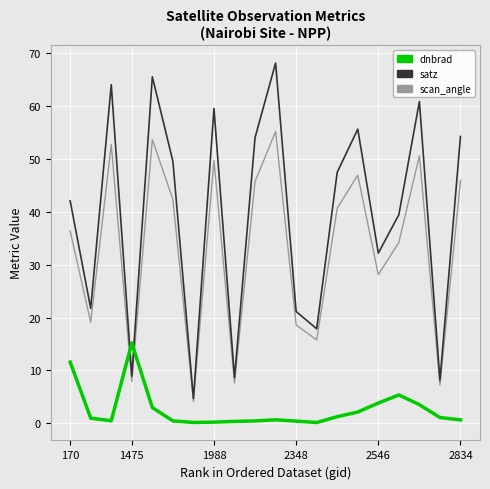

Which series has the largest range (max minus min)?

satz